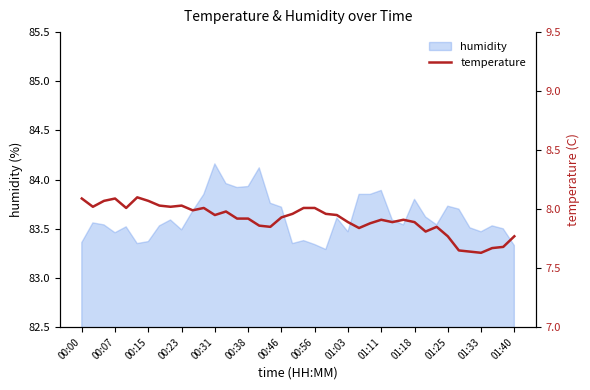

At which category does the data reach its first local valley?

00:07